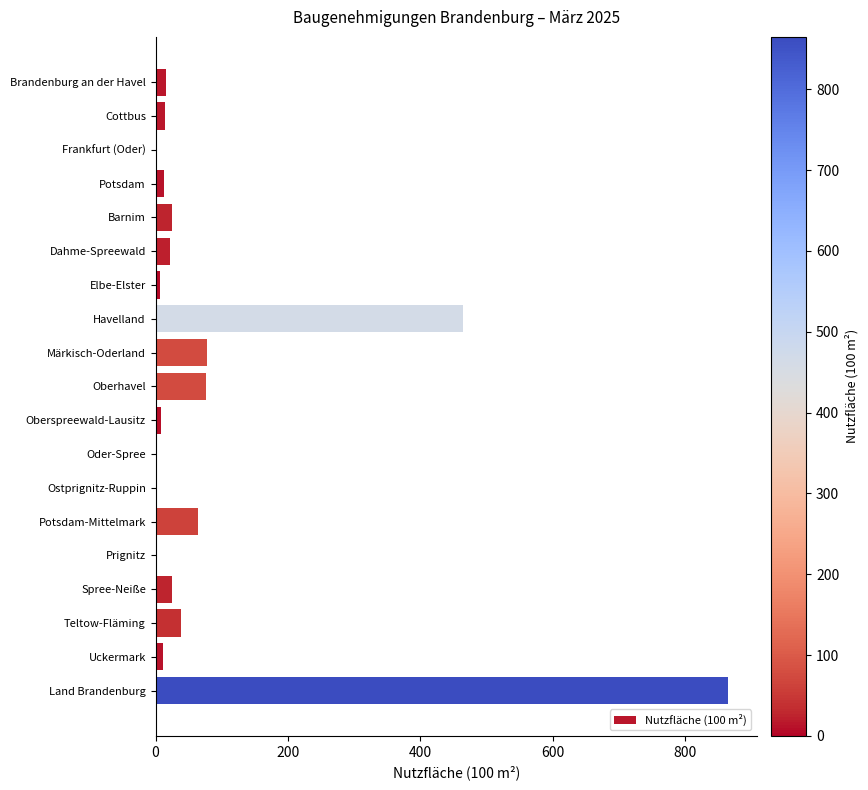

What is the maximum value shown in the chart?

864.9